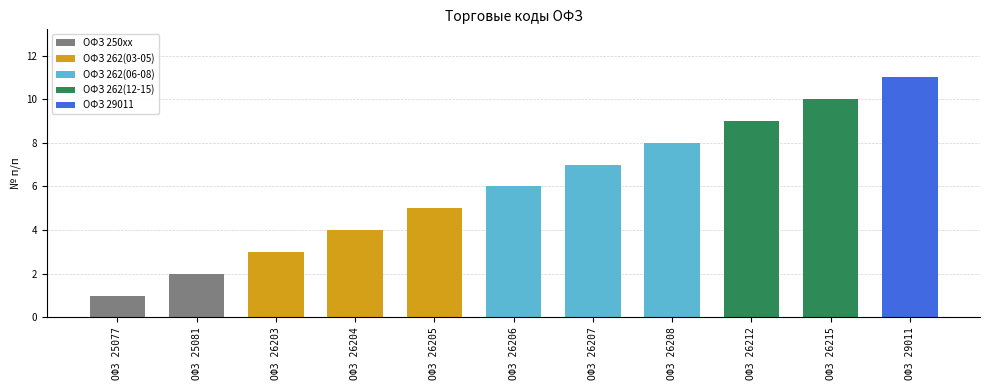

Reading left to right, transcribe all the data shown in this chart.

ОФЗ 25077=1	ОФЗ 25081=2	ОФЗ 26203=3	ОФЗ 26204=4	ОФЗ 26205=5	ОФЗ 26206=6	ОФЗ 26207=7	ОФЗ 26208=8	ОФЗ 26212=9	ОФЗ 26215=10	ОФЗ 29011=11